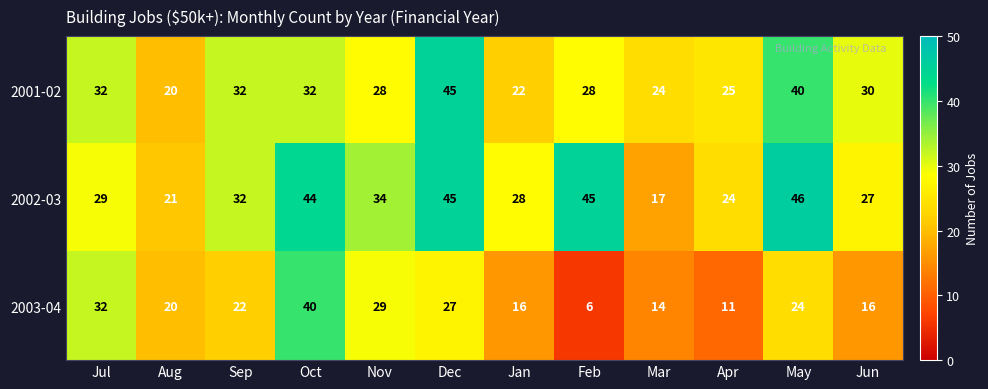

How many series are shown in this chart?

3